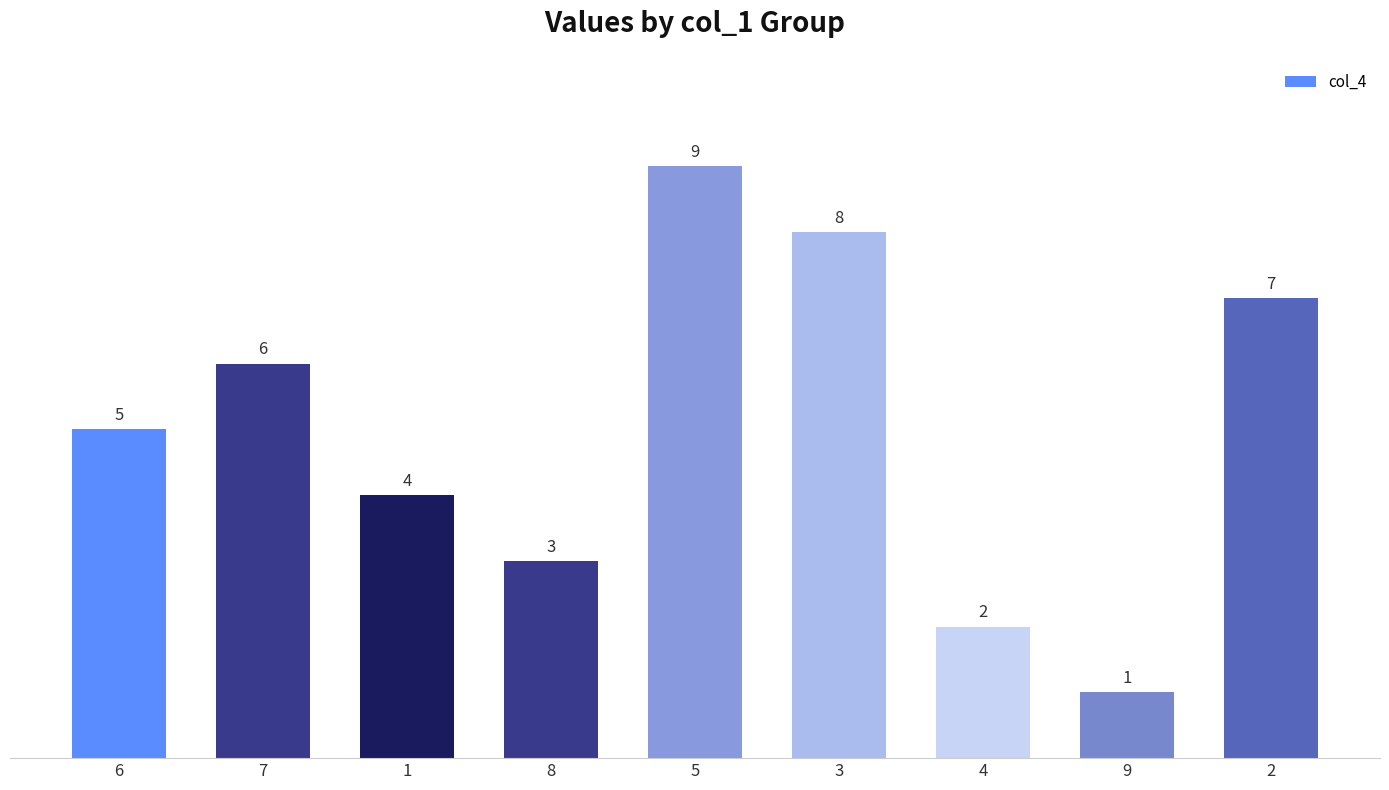

How many data points are less than 5?

4